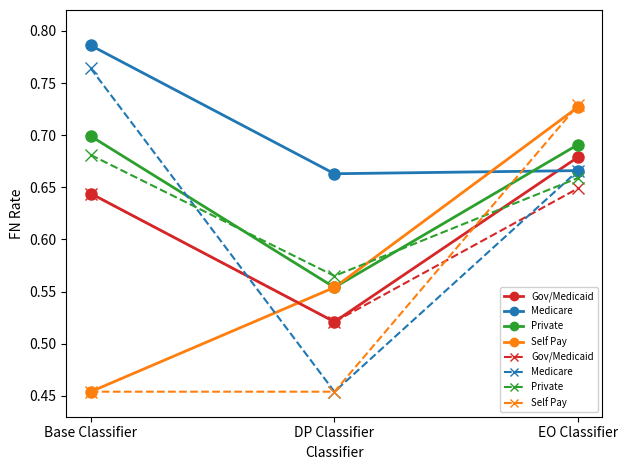

Which category has the lowest value across all series?

DP Classifier